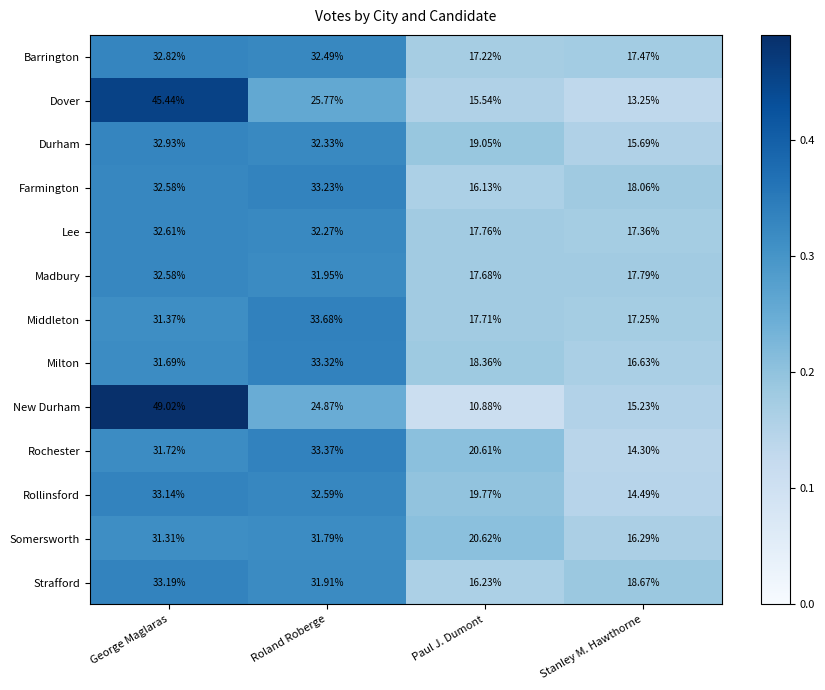

At which label does Lee first exceed 32?

George Maglaras